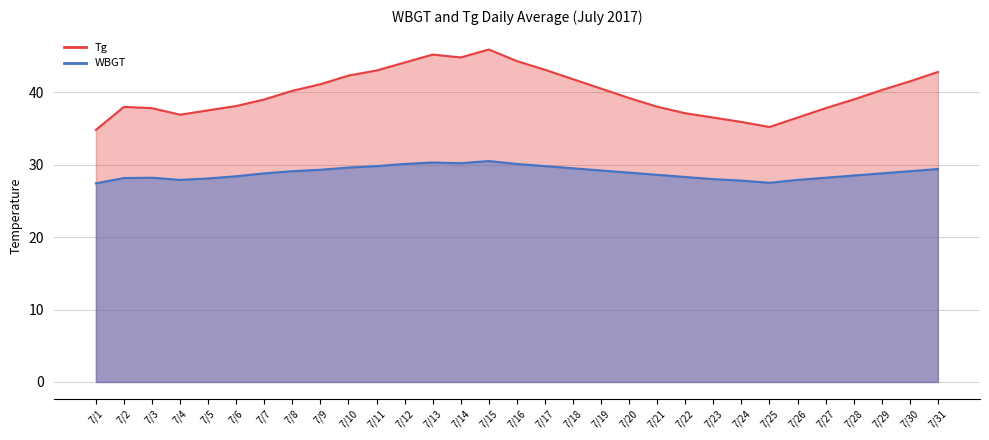

How many data points in WBGT are less than 28?

4